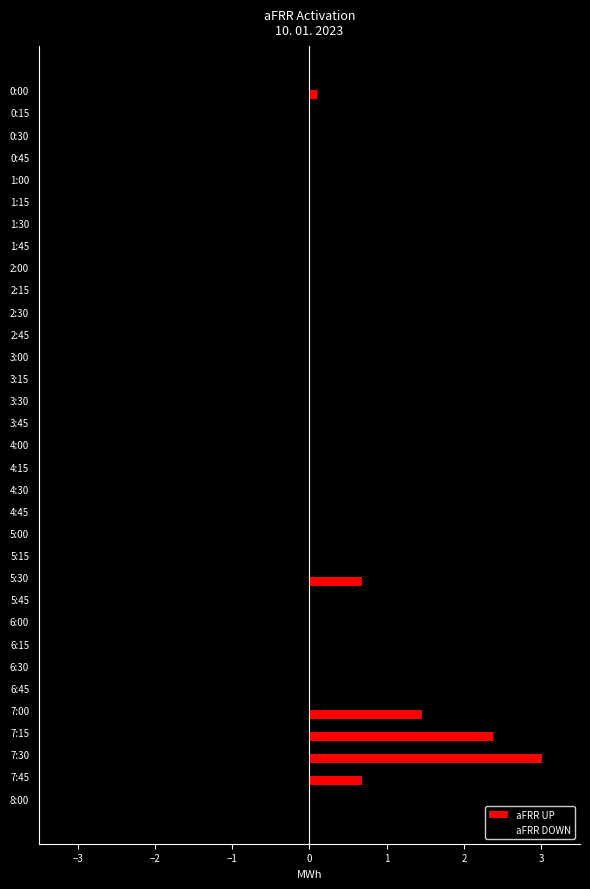

Which series changed the most between 2:00 and 7:15?

aFRR UP